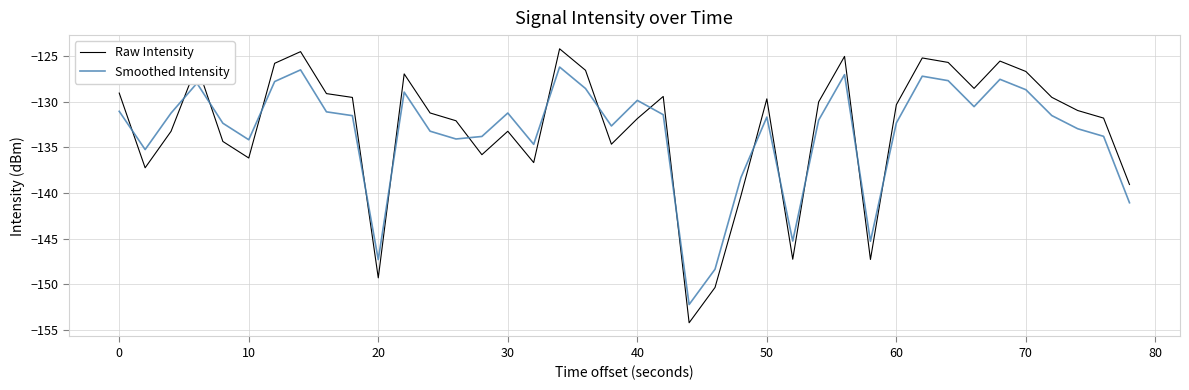

What is the smallest value displayed?

-154.2